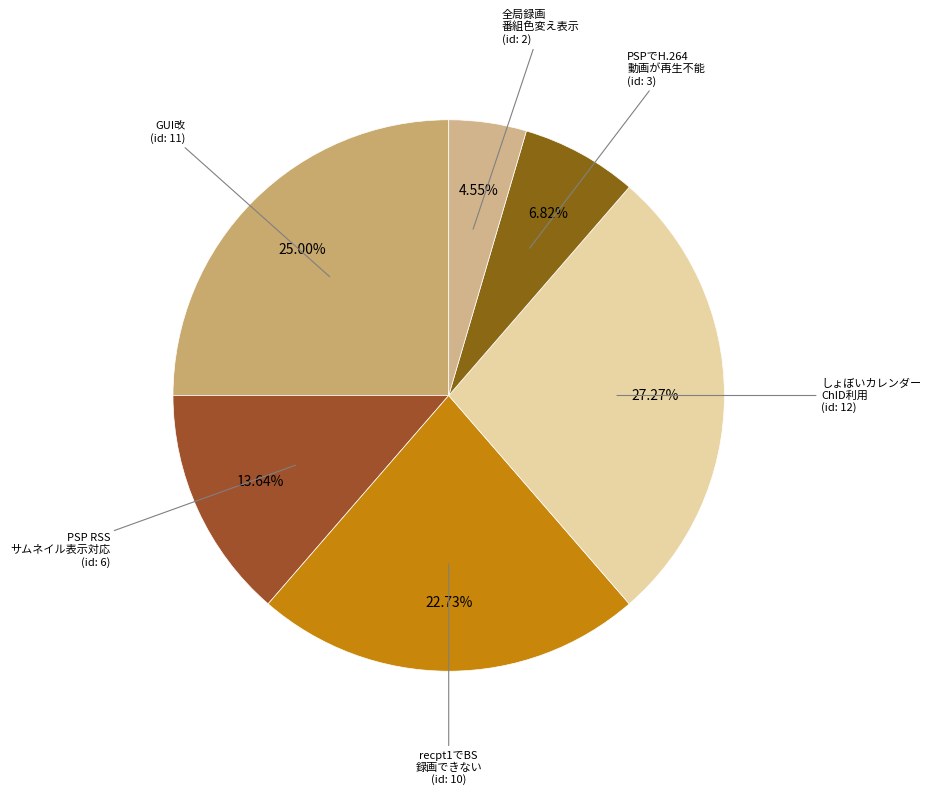

Count the number of slices in the pie.

6